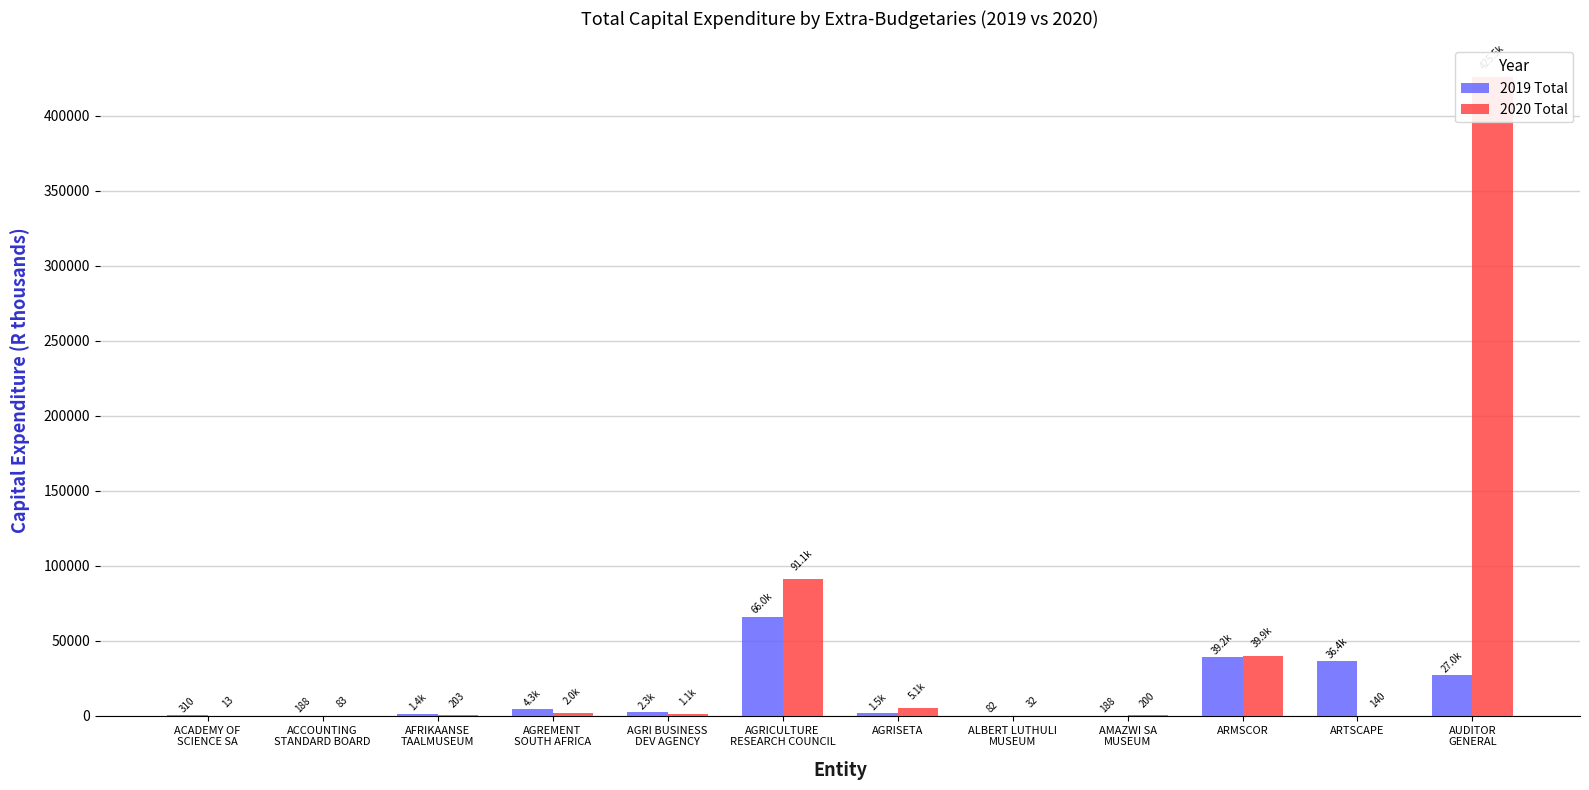

How many bars are there in each group?

2